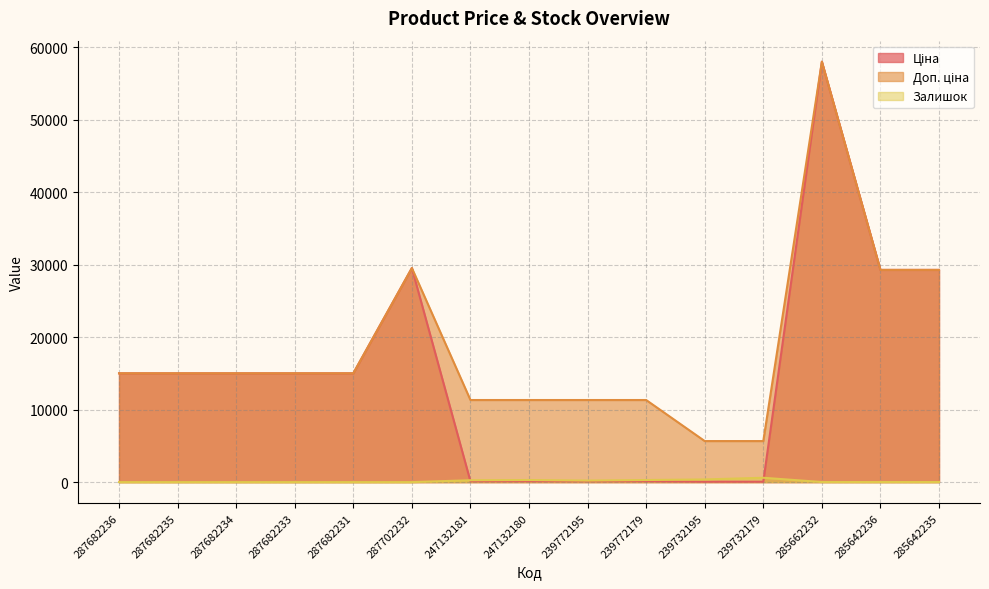

What is the difference between the Залишок values at 285662232 and 247132180?

277.0